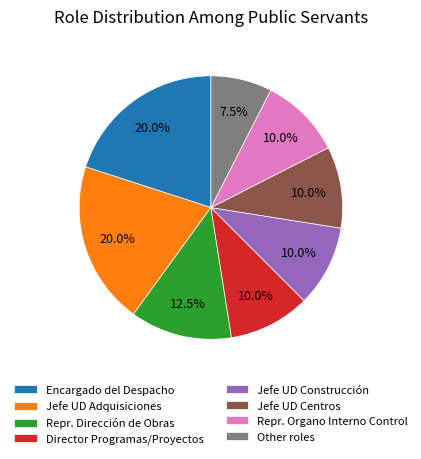

Does Director Programas/Proyectos account for over 50% of the chart?

No